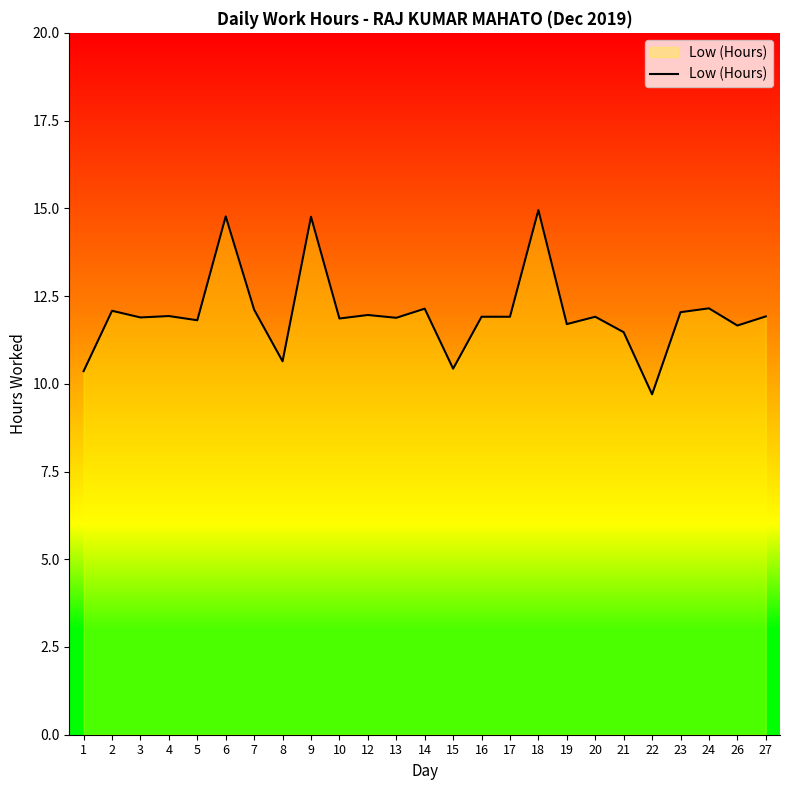

True or false: the data shows 7.1 at 2.

False